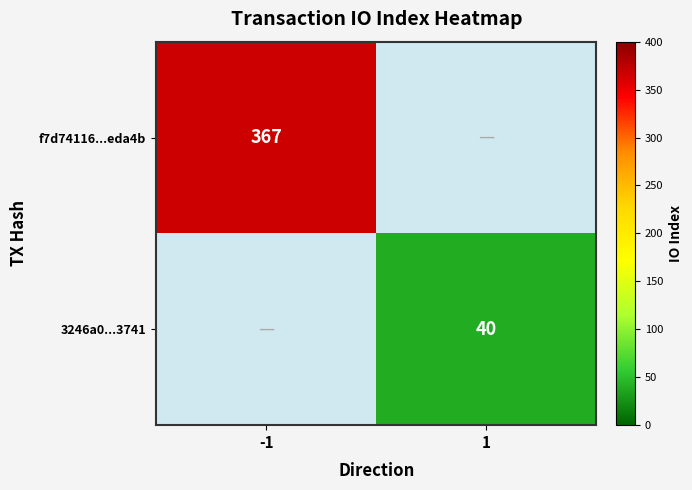

True or false: 3246a0...3741 has a value of 26 at 1.

False